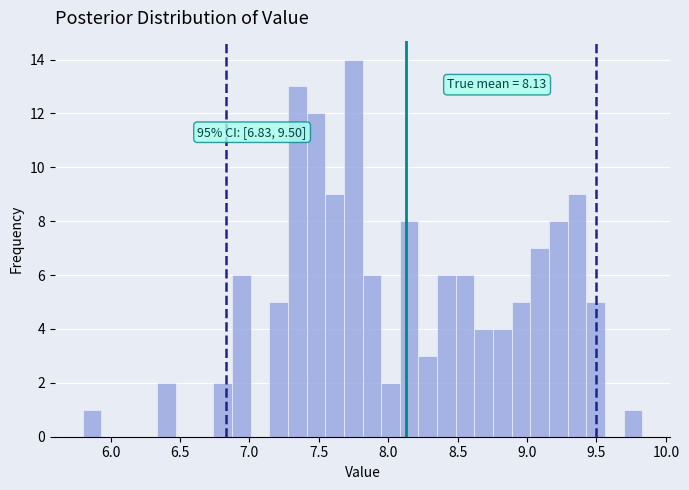

Read against the x-axis, roughly where is the centre of the tallest bar?

7.75